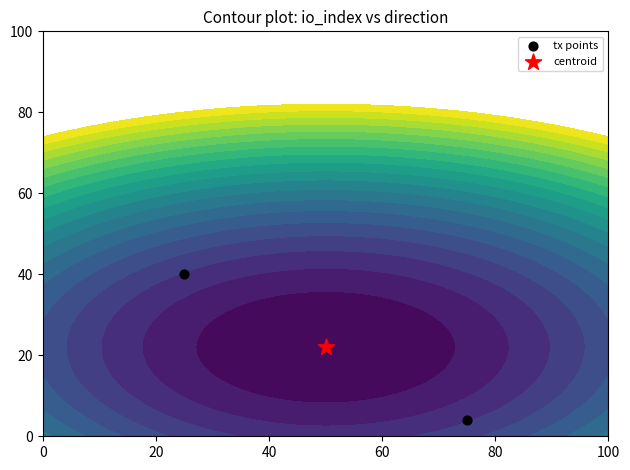

What is the difference between the maximum and minimum values?

36